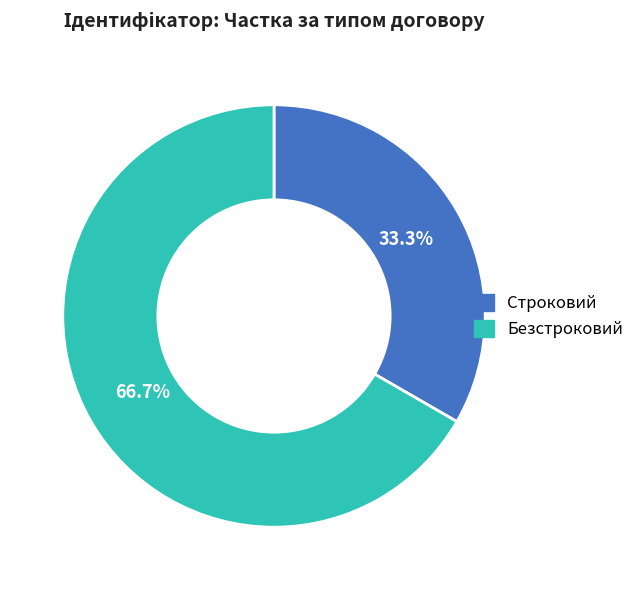

Does Строковий represent more than half of the total?

No